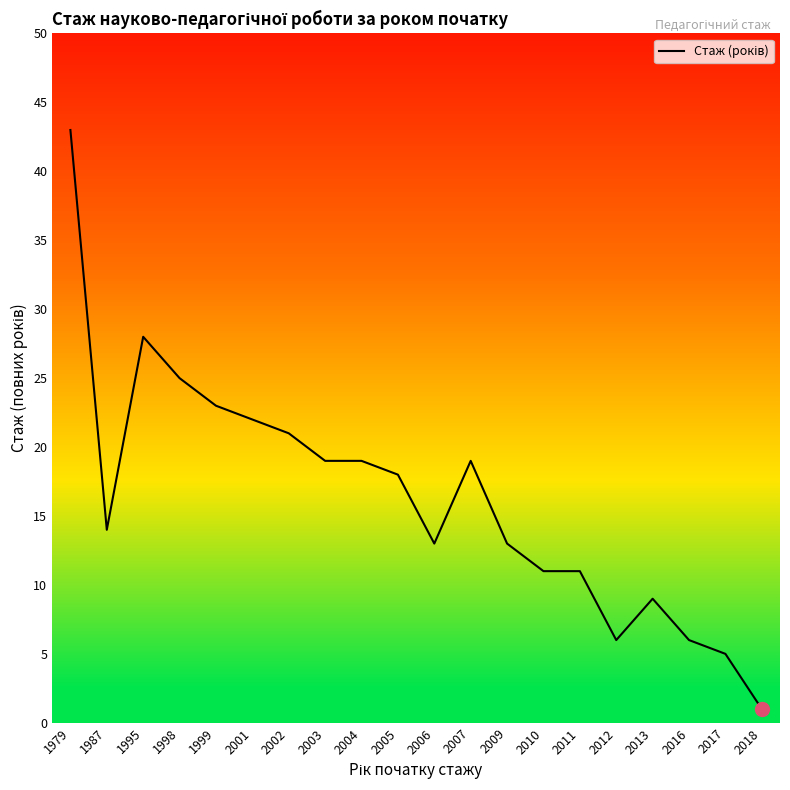

What is the maximum value shown in the chart?

43